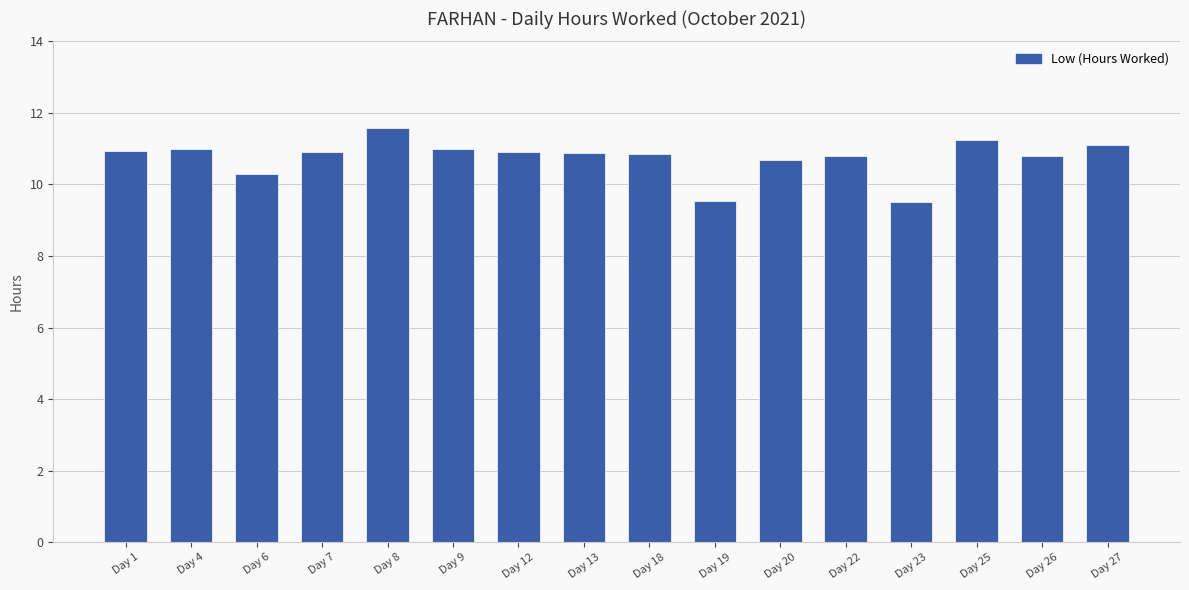

True or false: the data shows 9.6 at Day 19.

True